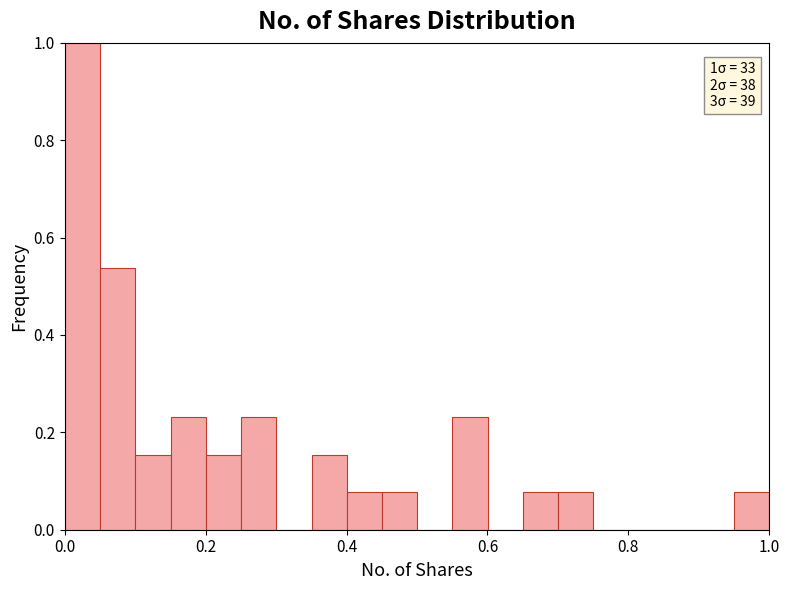

Read against the x-axis, roughly where is the centre of the tallest bar?

0.02